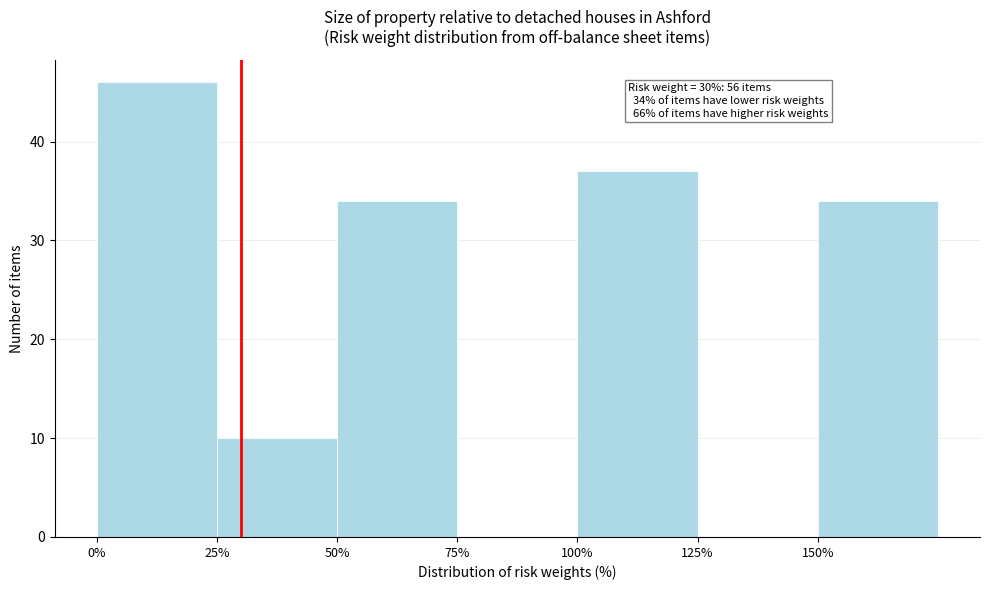

Which range on the x-axis has the tallest bar?

0 to 25